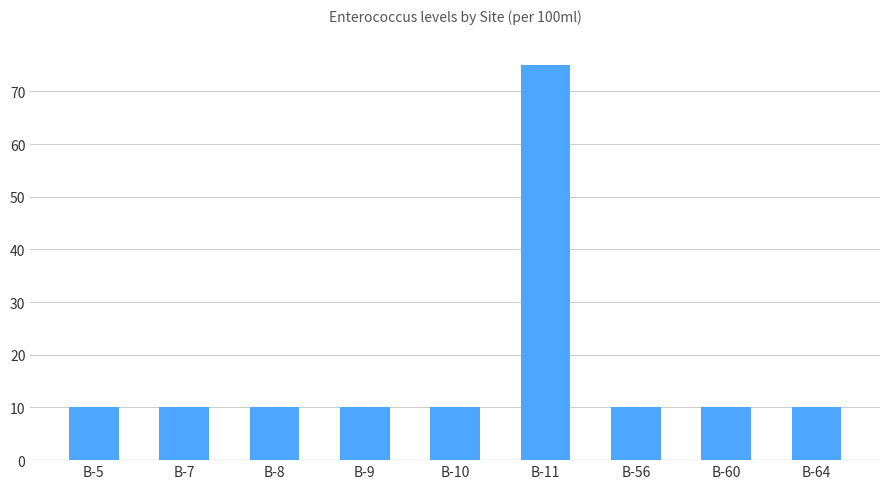

Which label corresponds to the largest value in the chart?

B-11